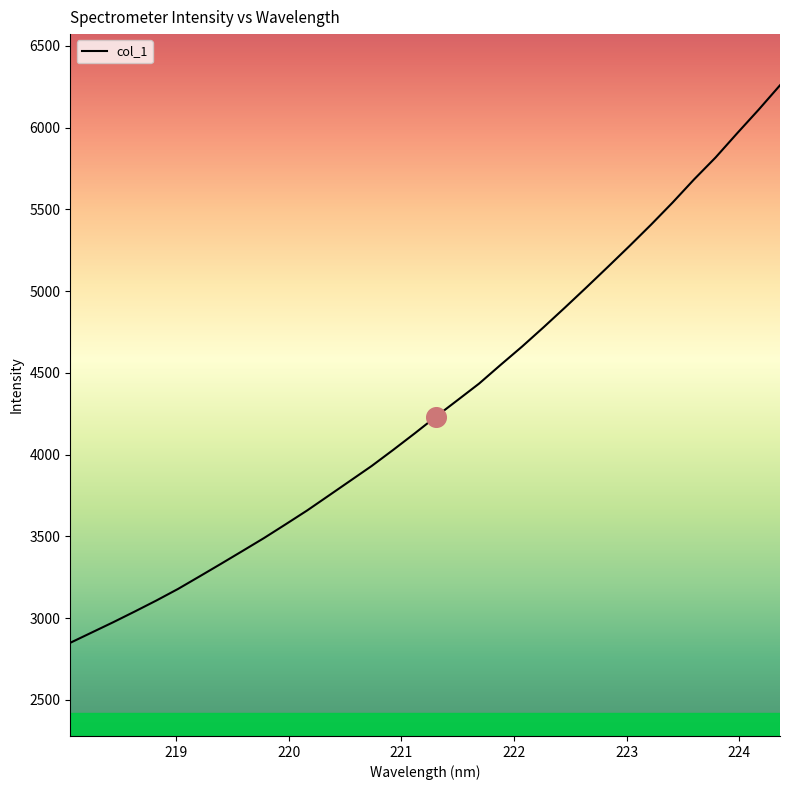

What is the minimum value shown in the chart?

2849.6